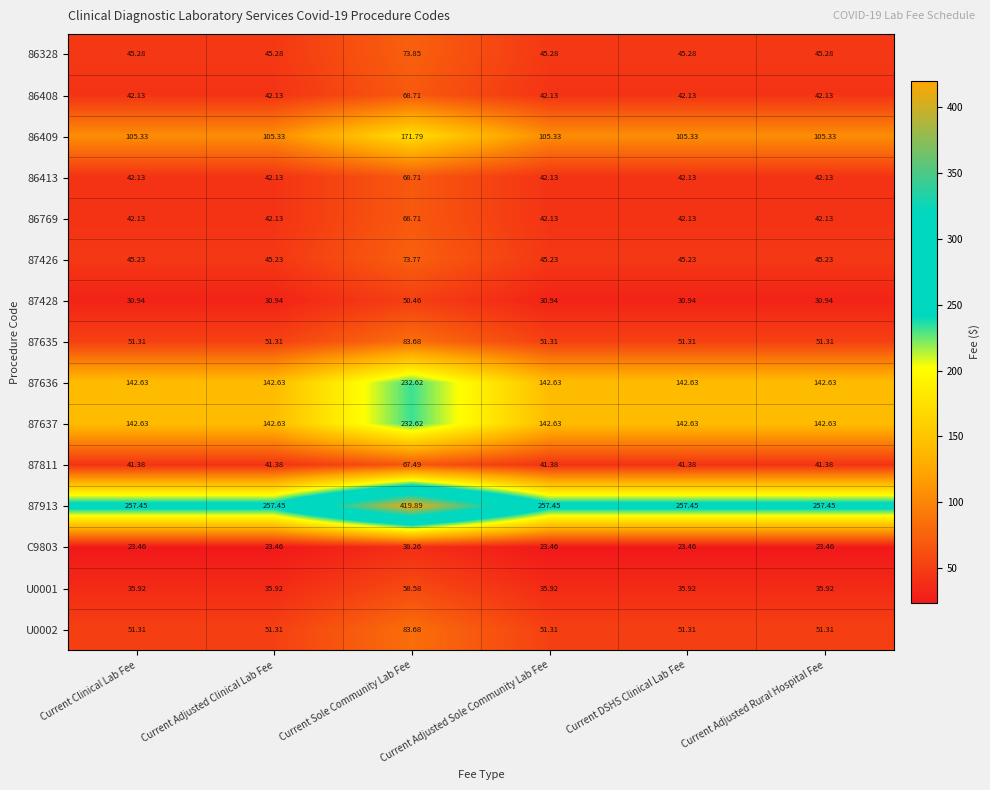

Is the value of 87635 at Current Sole Community Lab Fee greater than the value of 86413 at Current Adjusted Rural Hospital Fee?

Yes